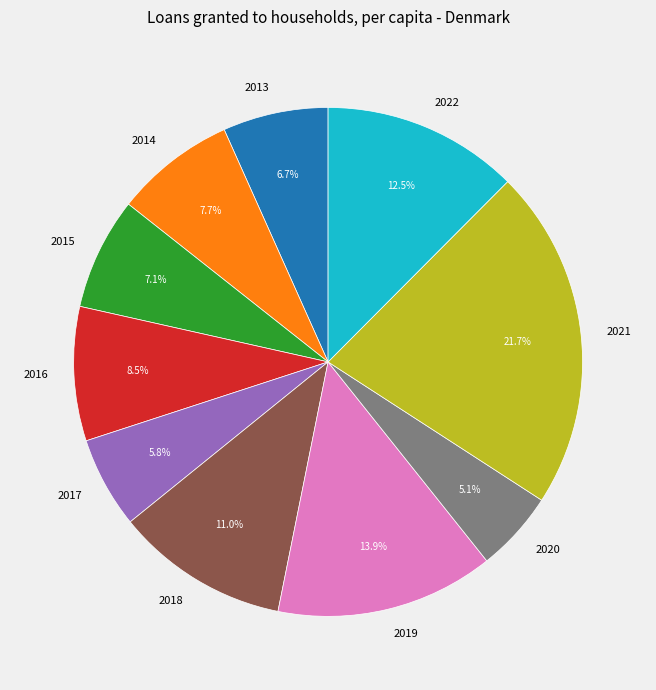

How many slices are in this pie chart?

10